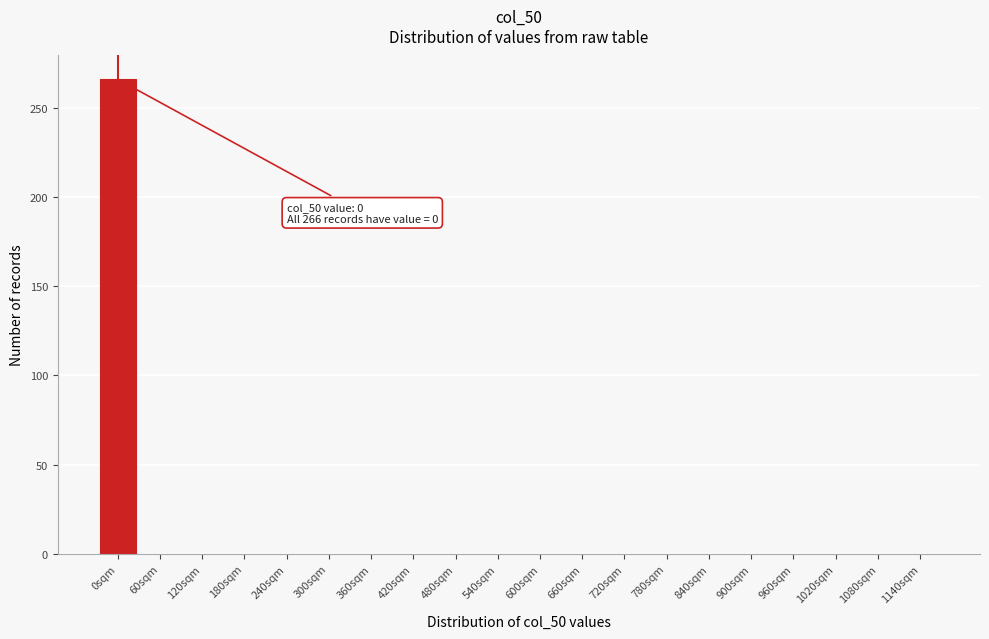

True or false: the data shows 0 at 420sqm.

True